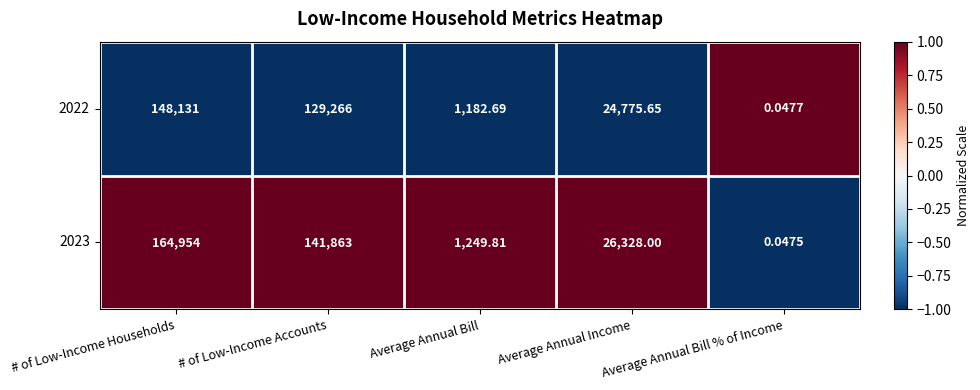

Where does the 2022 series first go above 24775?

# of Low-Income Households